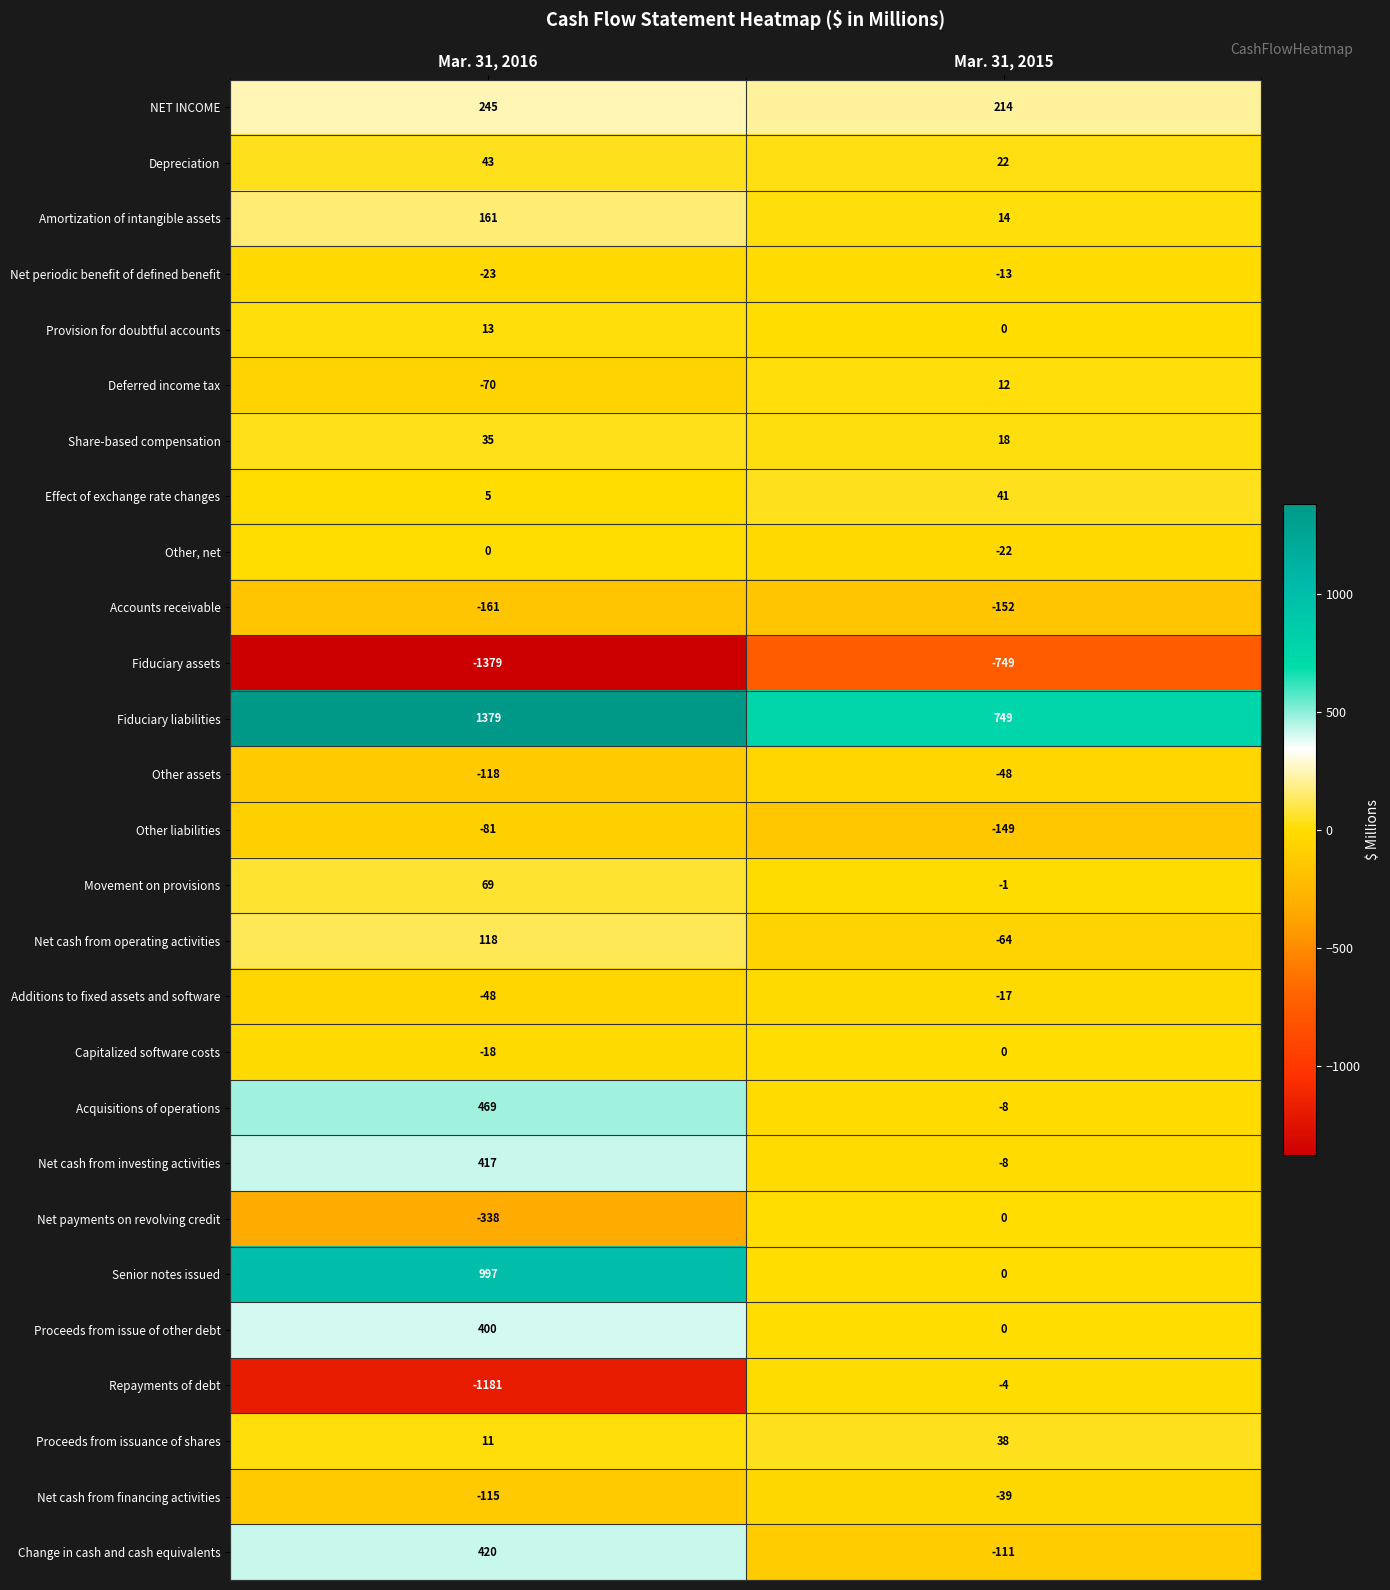

Which label corresponds to the largest value in the chart?

Mar. 31, 2016